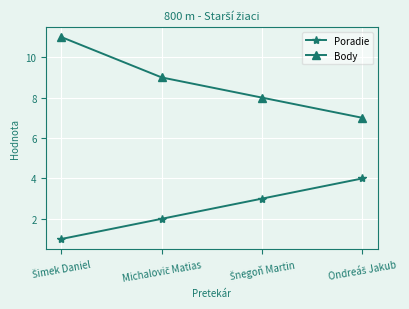

What is the sum of all Poradie values?

10